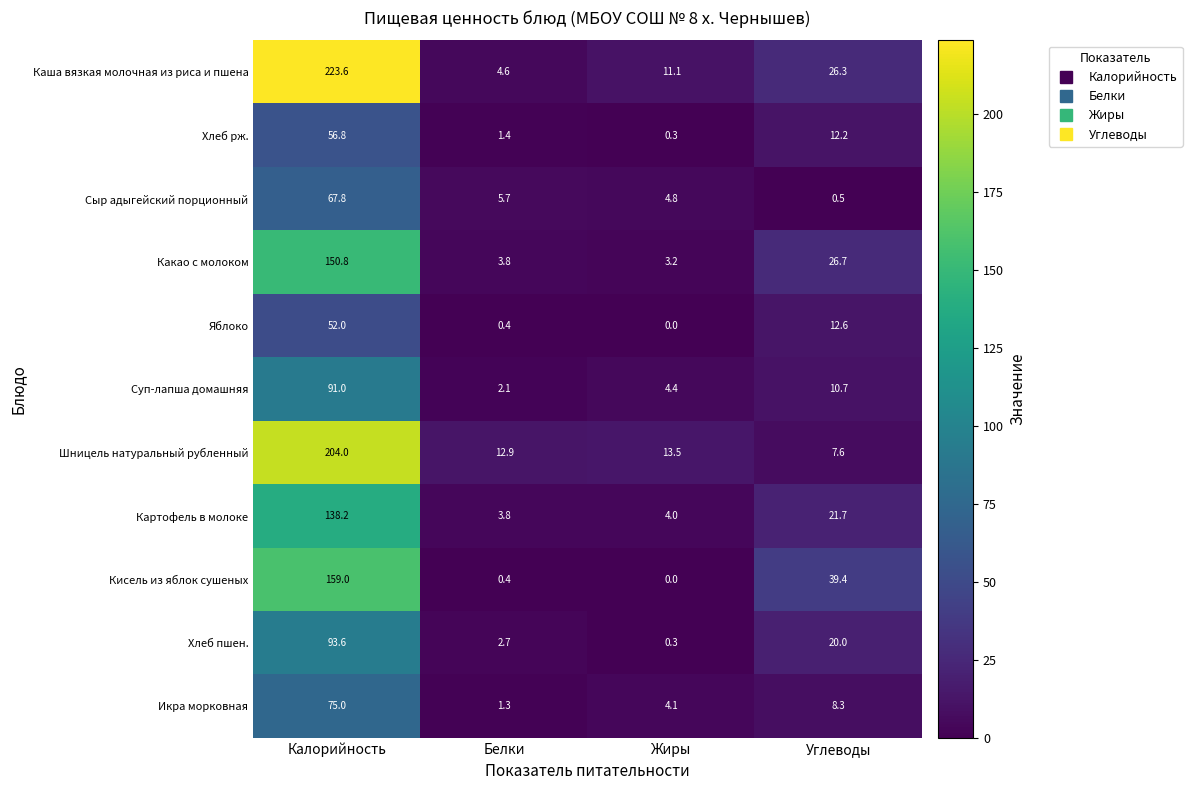

Which series changed the most between Белки and Углеводы?

Кисель из яблок сушеных